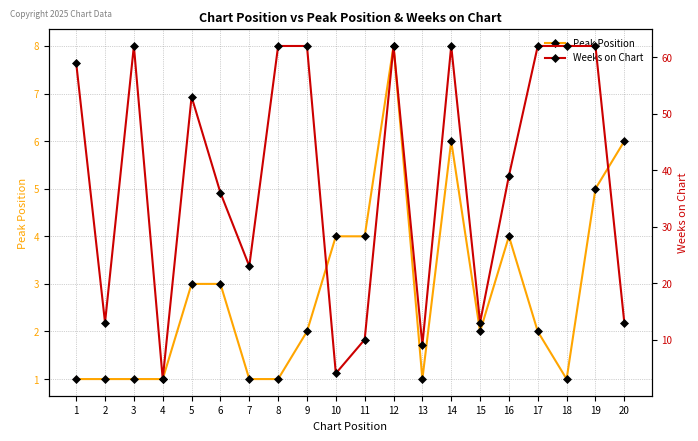

Which series has the largest total across all categories?

Weeks on Chart